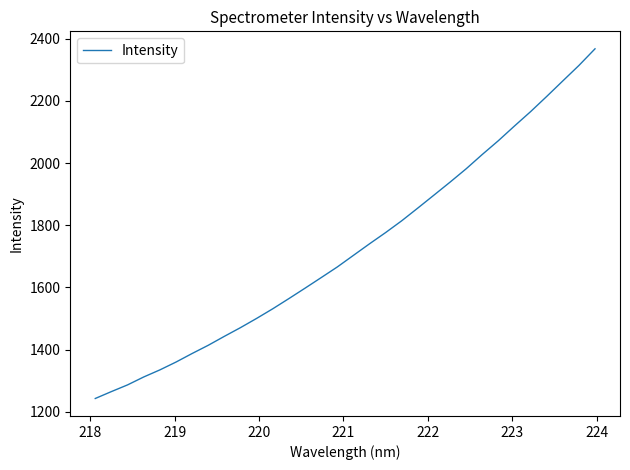

What is the maximum value shown in the chart?

2367.7